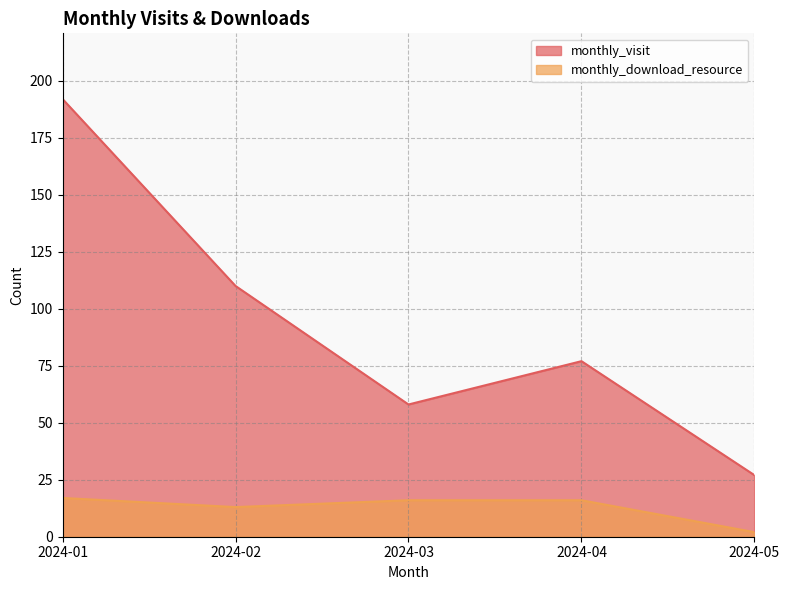

True or false: monthly_download_resource and monthly_visit cross at least once.

False